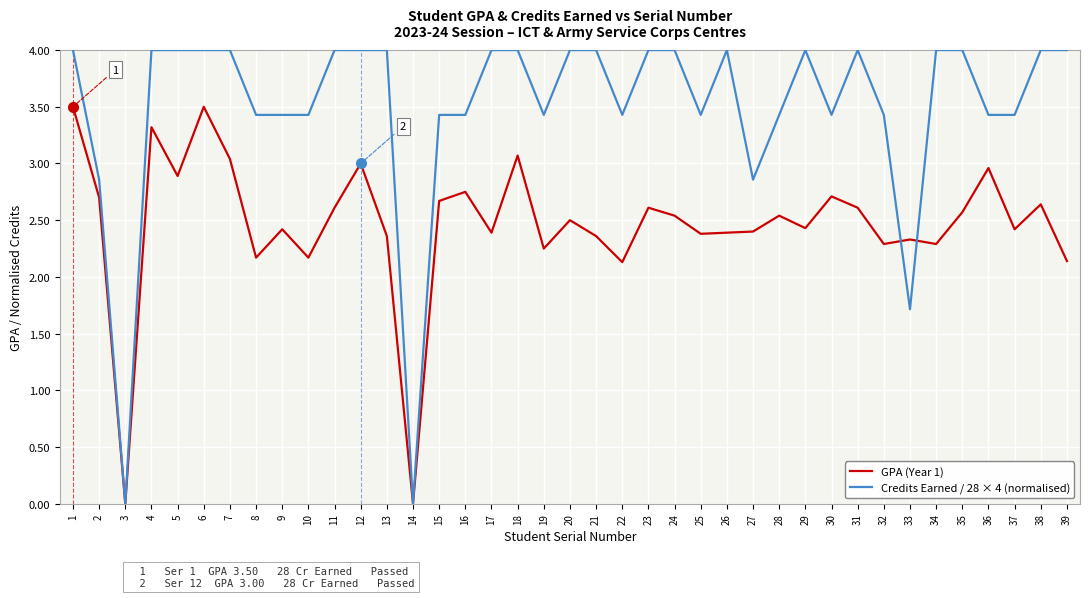

Is it true that Credits Earned / 28 × 4 (normalised) equals 4.0 at 20?

True